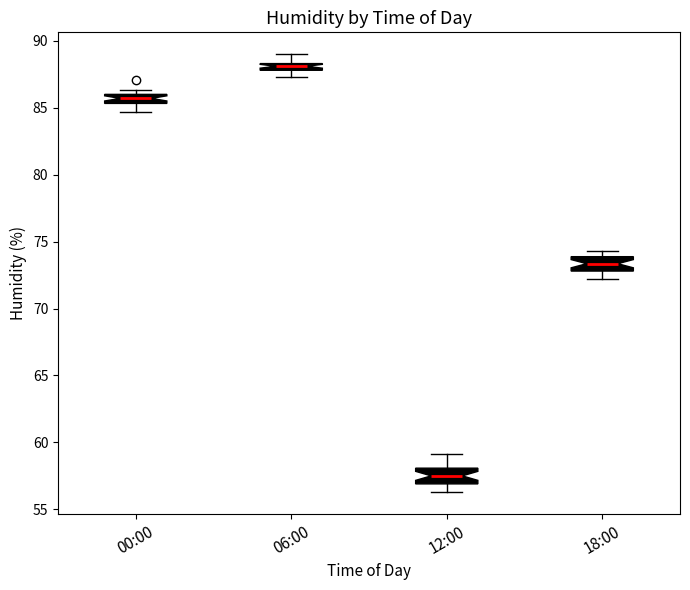

Where is the upper edge of the box for 06:00 on the y-axis? The values are not printed on the chart, so give them approximately, as read against the axis.

88.5